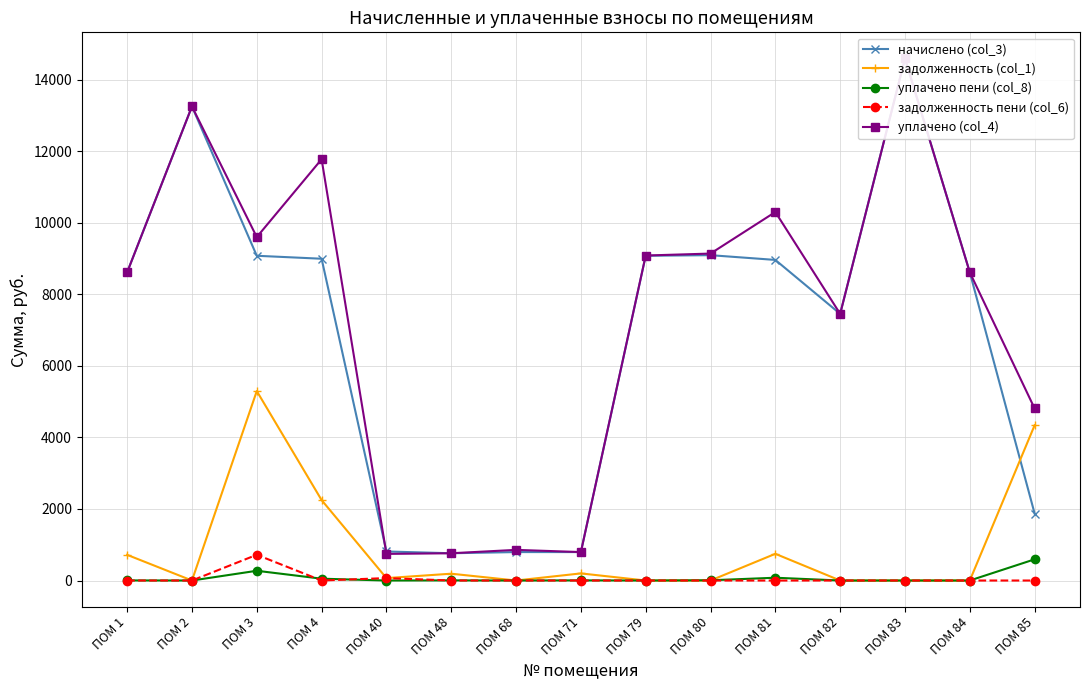

At which category is the sum across all series the highest?

ПОМ 83